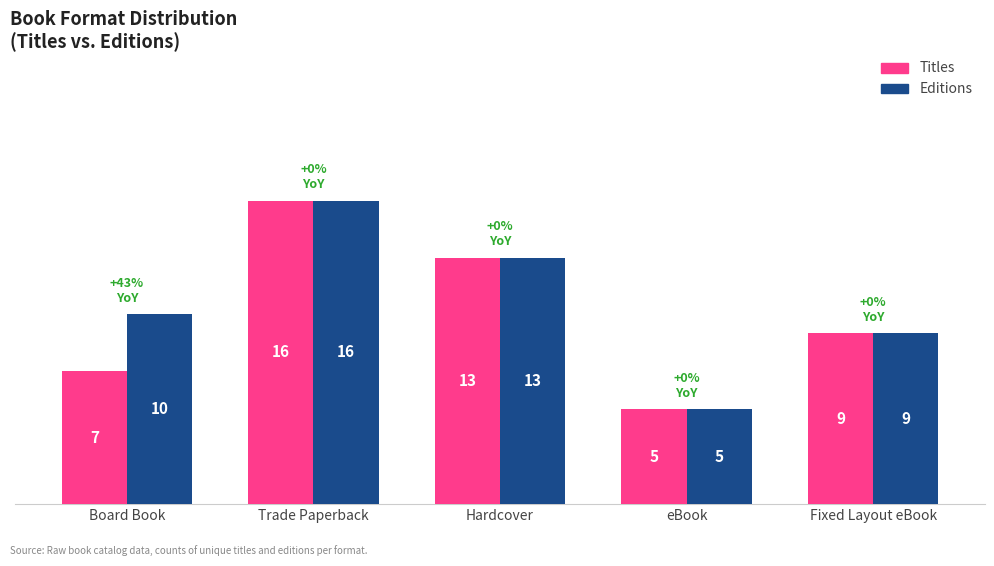

Reading left to right, list all the values displayed in this chart.

Titles: Board Book=7	Trade Paperback=16	Hardcover=13	eBook=5	Fixed Layout eBook=9
Editions: Board Book=10	Trade Paperback=16	Hardcover=13	eBook=5	Fixed Layout eBook=9